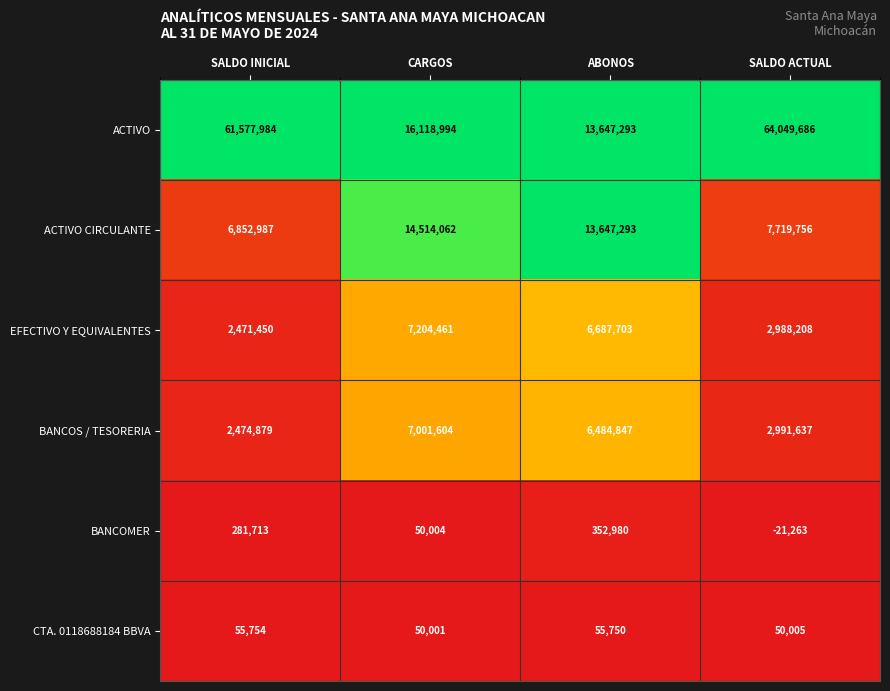

Which series has the largest total across all categories?

ACTIVO